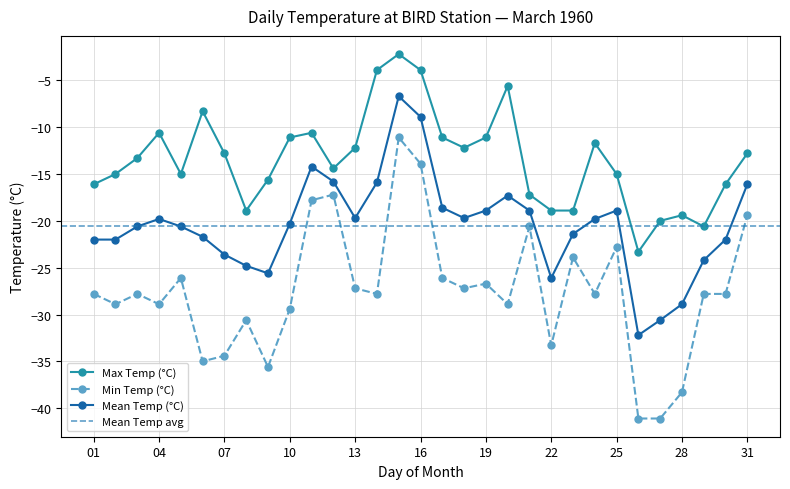

Count the number of categories in the chart.

31